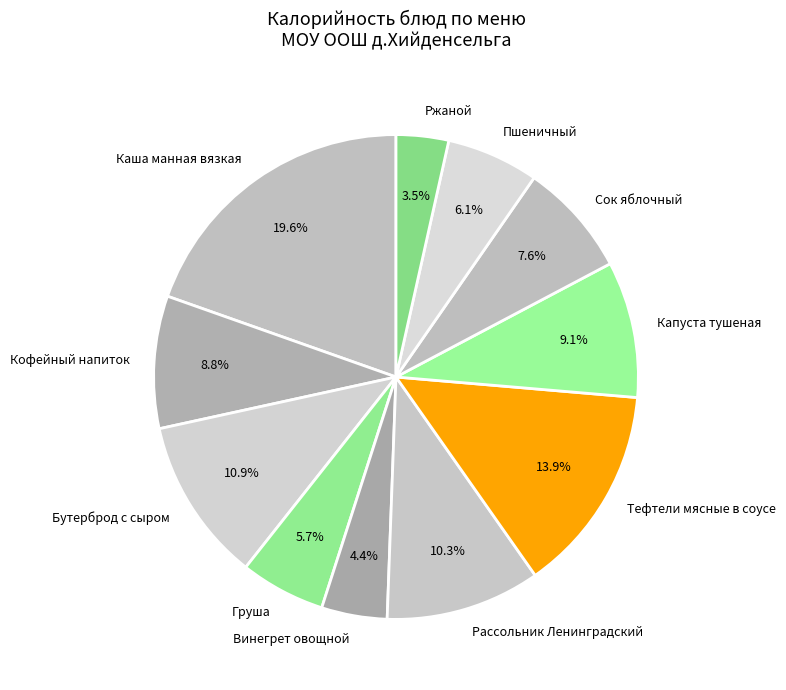

Between Кофейный напиток and Пшеничный, which is larger?

Кофейный напиток